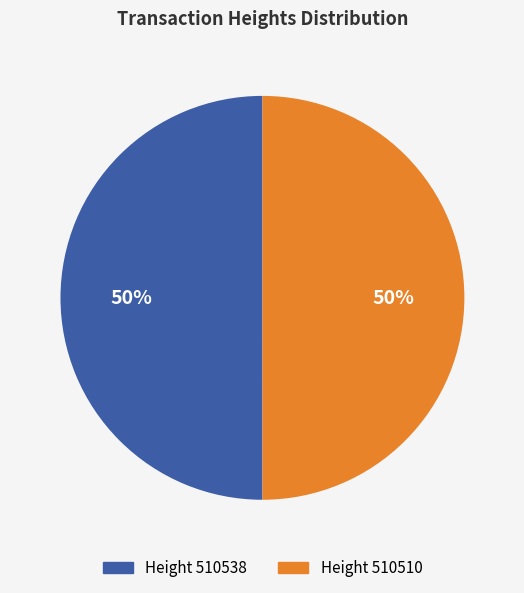

To the nearest percent, what is the average slice percentage?

50%